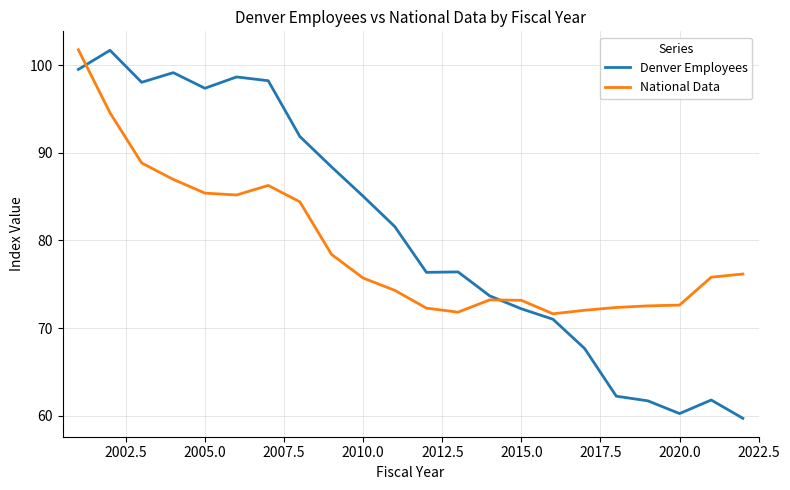

What are all the series names shown in the legend?

Denver Employees, National Data